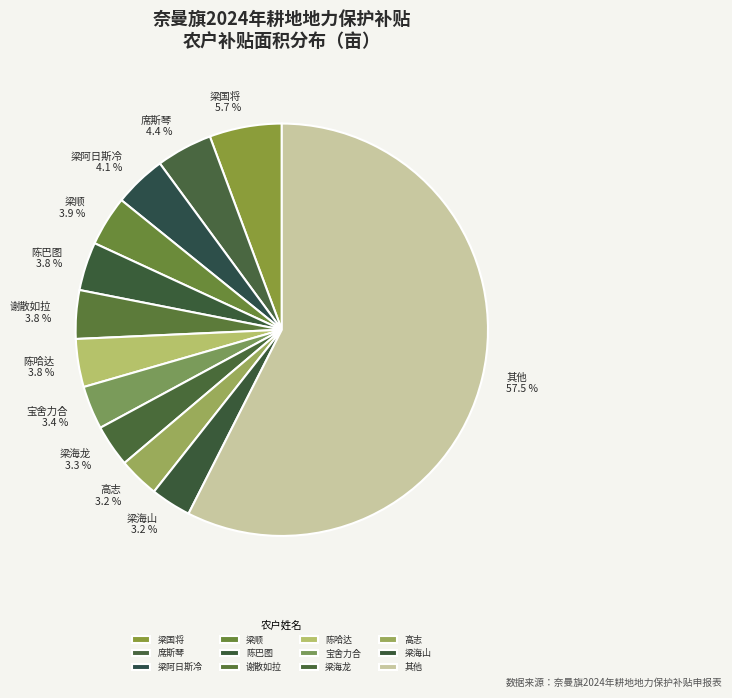

What percentage do 宝舍力合 3.4 % and 席斯琴 4.4 % together represent?

7.8%